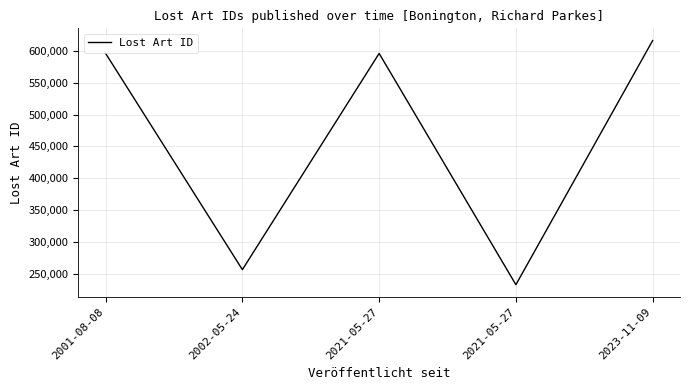

How many series are shown in this chart?

1